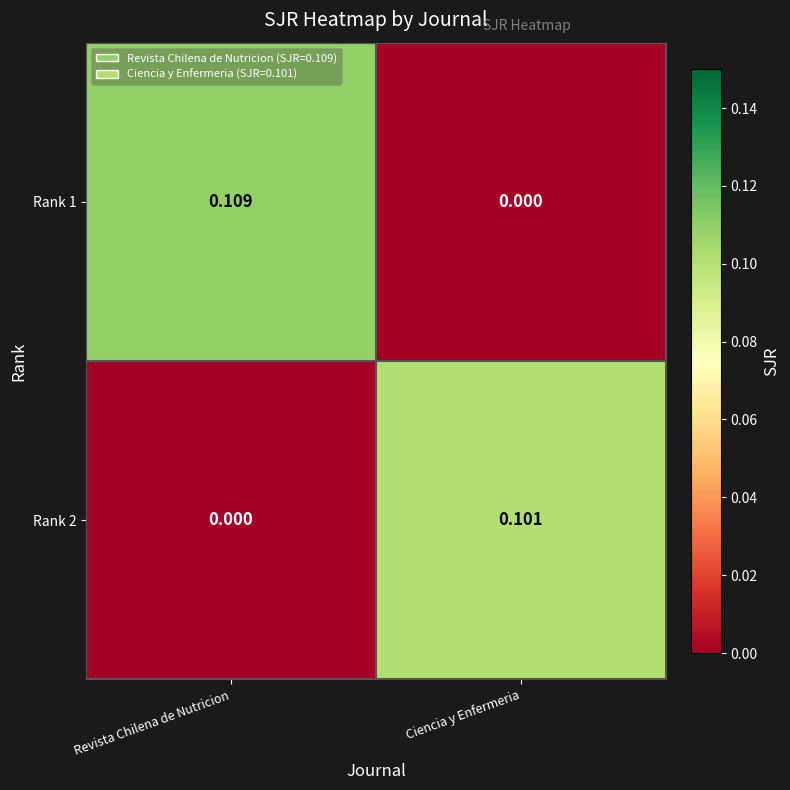

Where is Rank 2 nearest to the value 0?

Revista Chilena de Nutricion